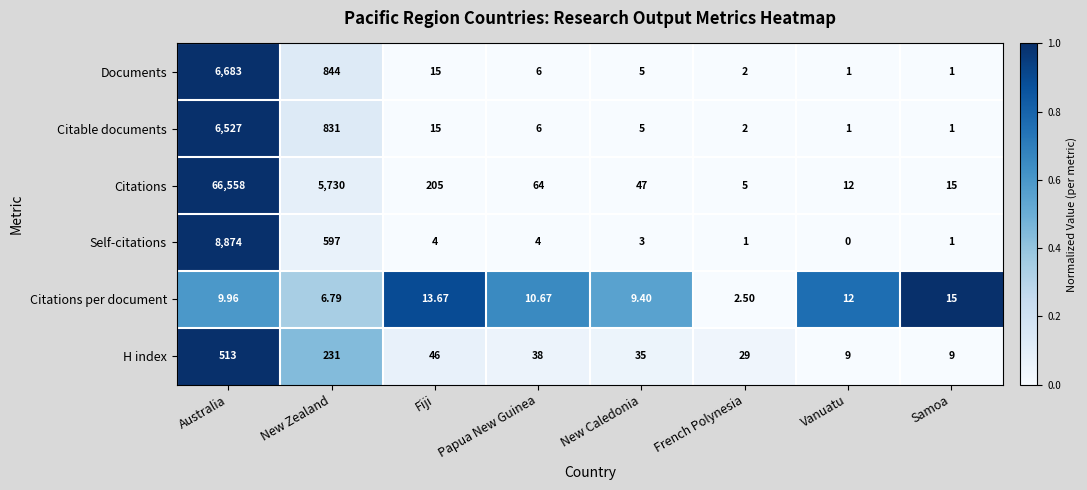

List the series in order of their peak value, highest first.

Citations, Self-citations, Documents, Citable documents, H index, Citations per document